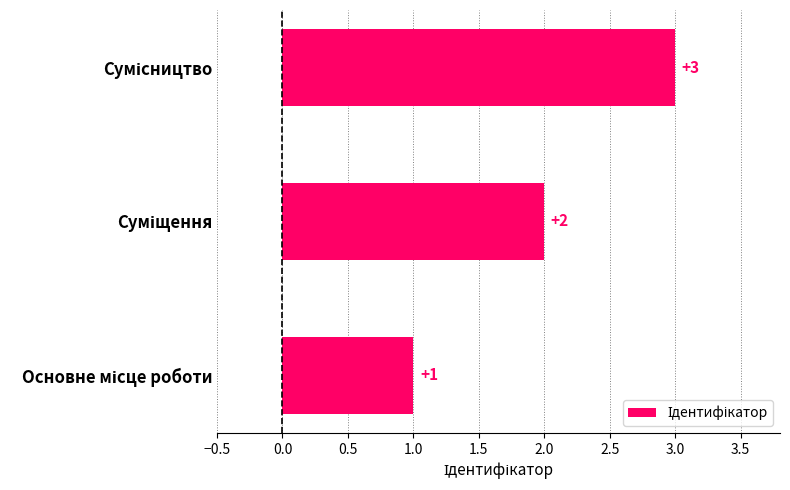

What is the sum of all values?

6